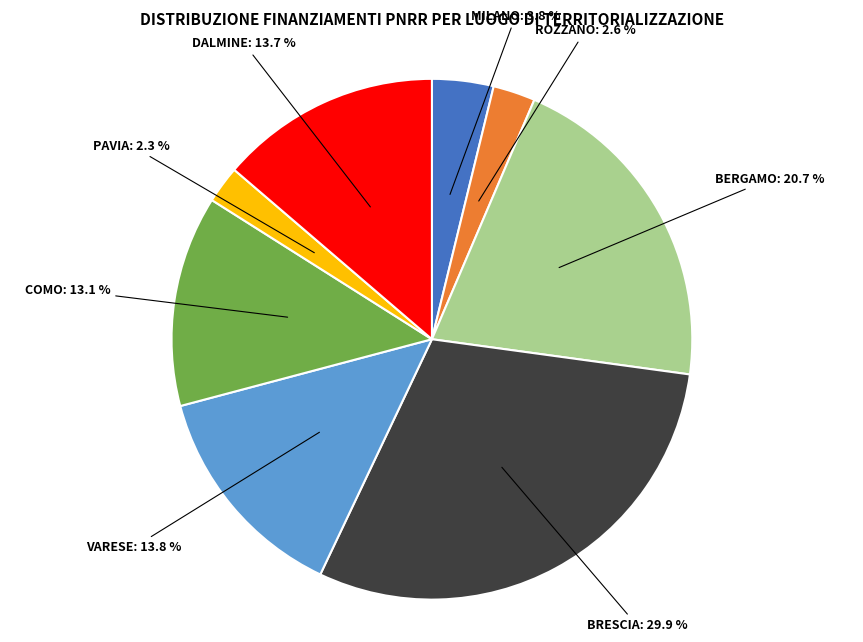

What is the ratio of the value at COMO to the value at MILANO?

3.4